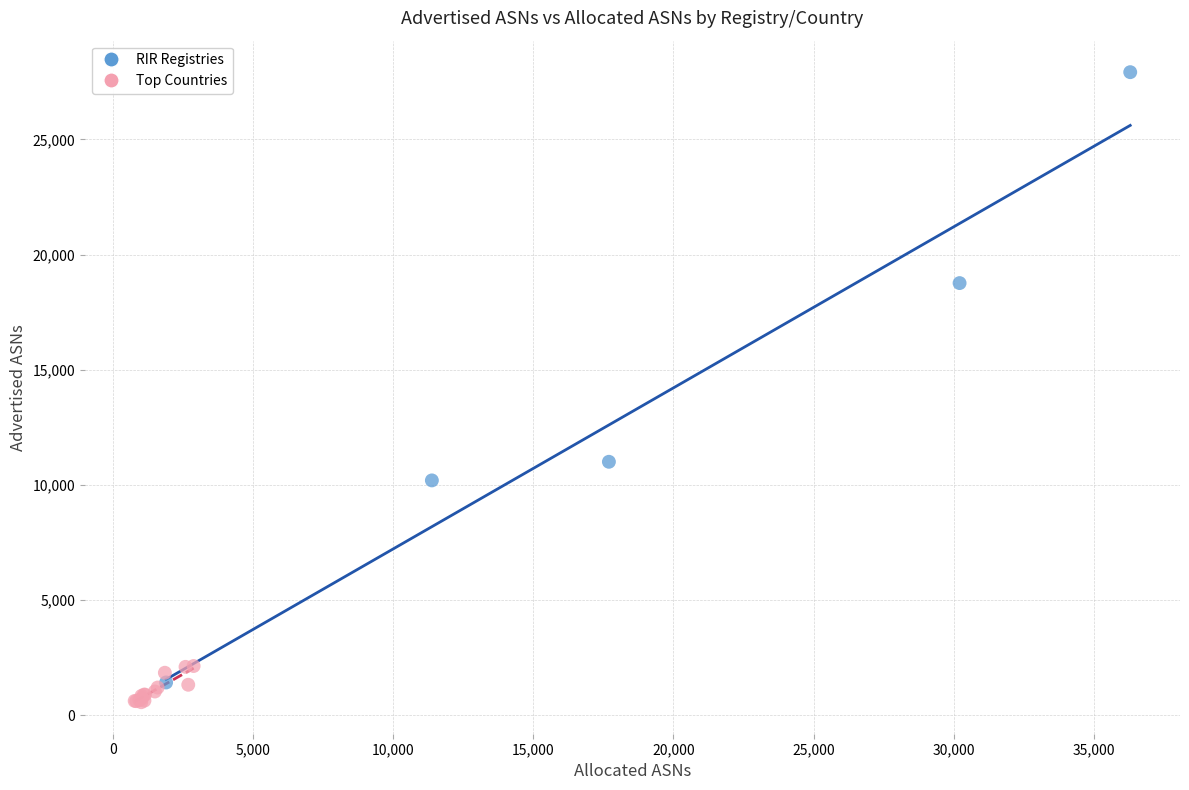

What are all the series names shown in the legend?

RIR Registries, Top Countries